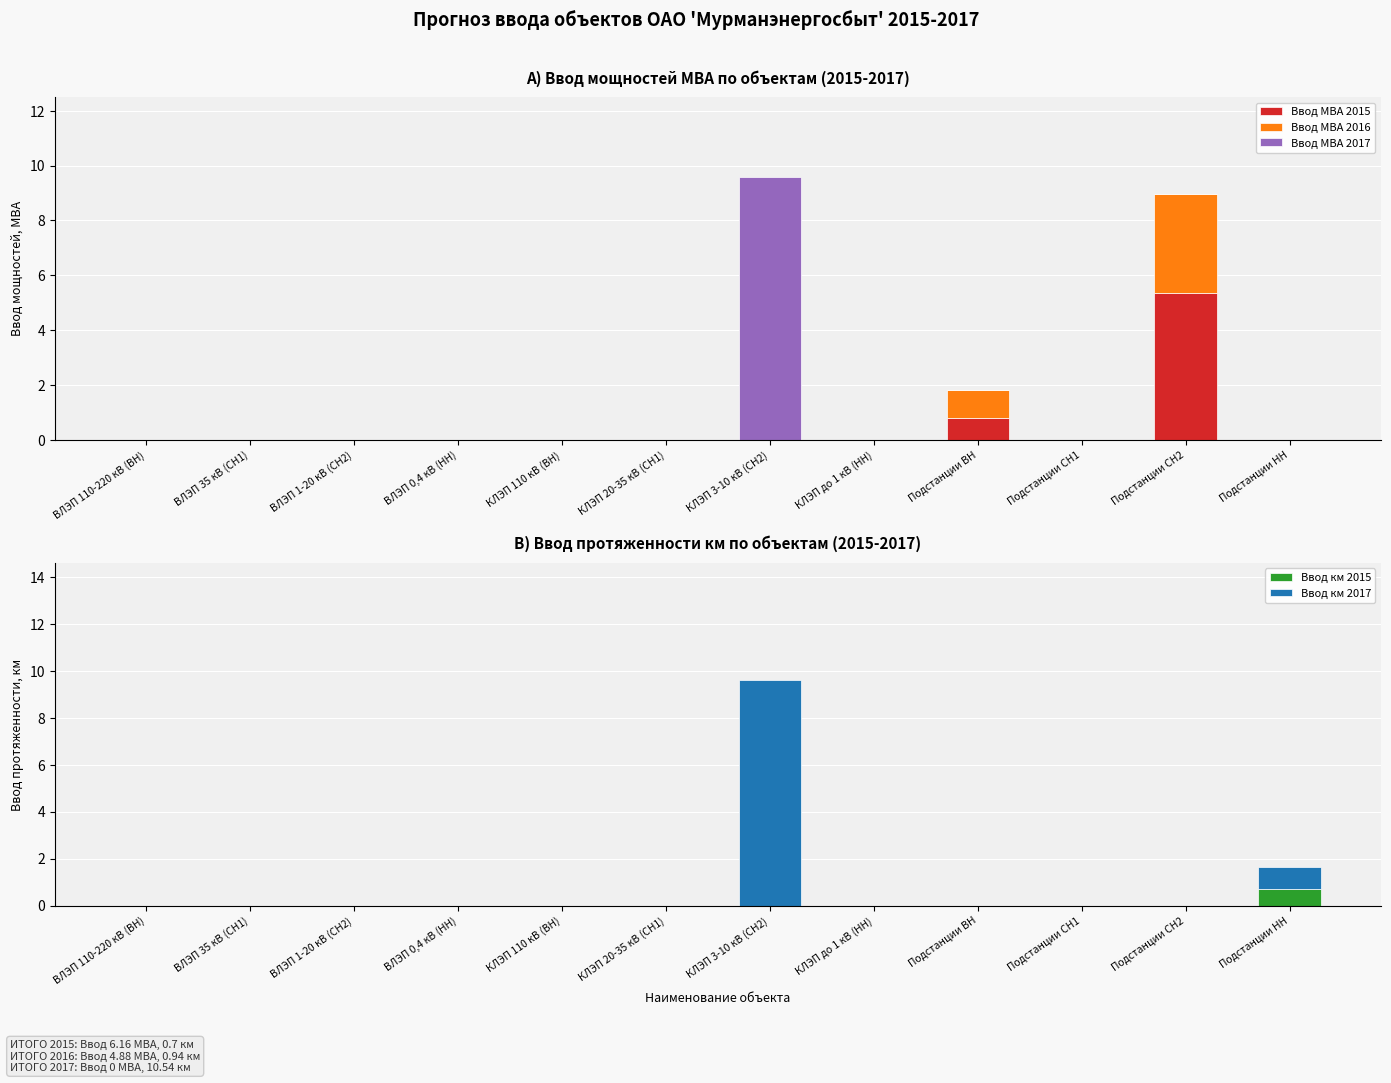

Which series has the largest range (max minus min)?

Ввод МВА 2017